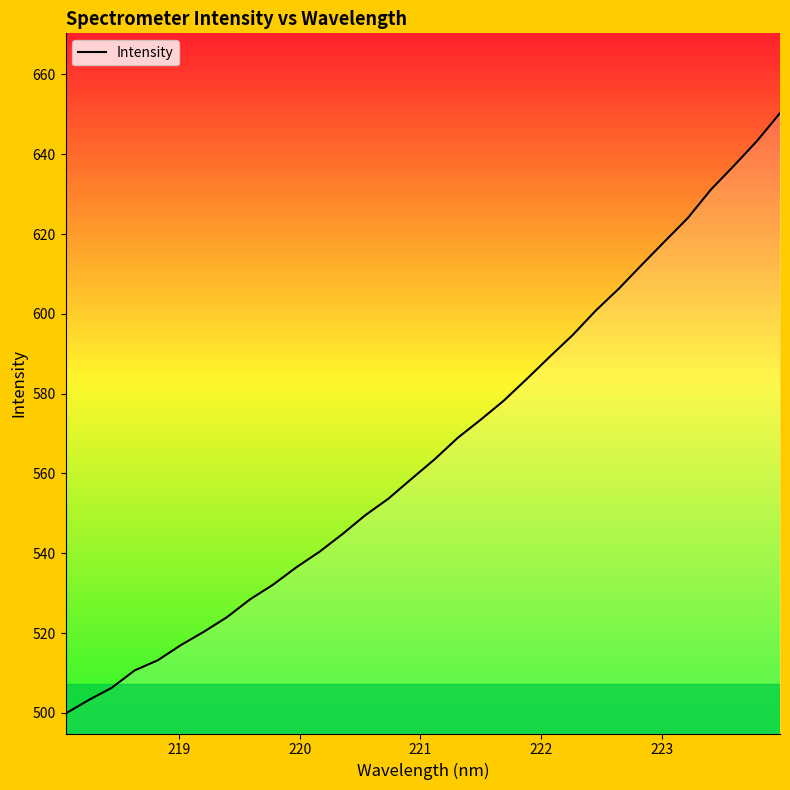

What is the average value?

566.1